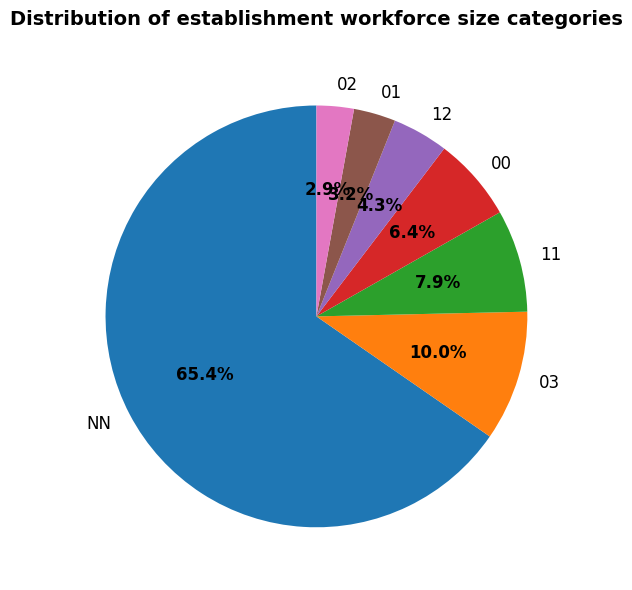

Which slice is the largest?

NN